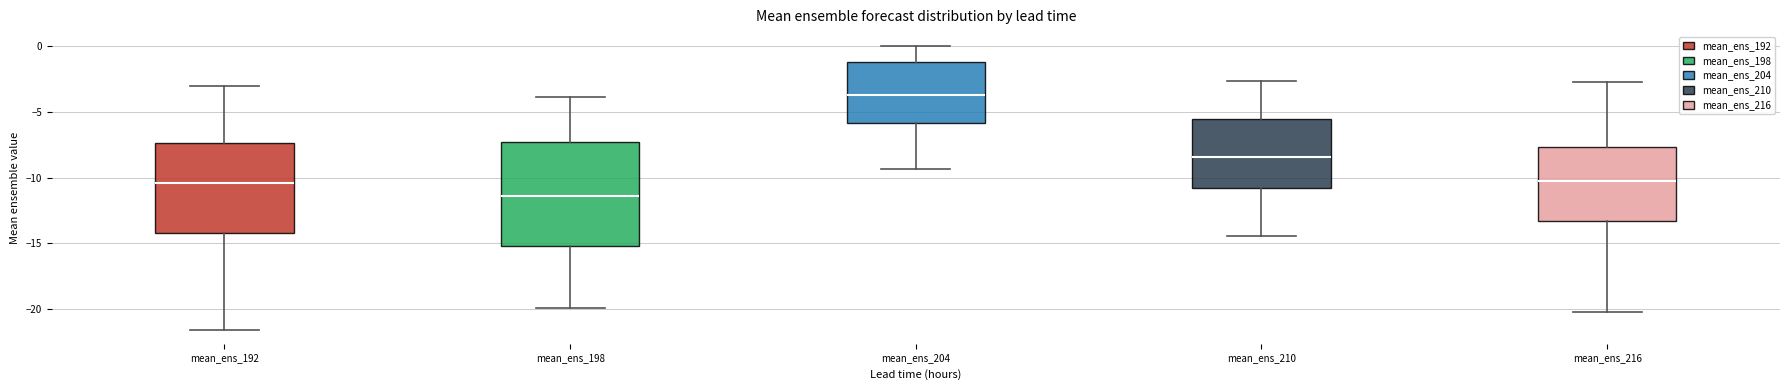

Which box has the highest median line?

mean_ens_204